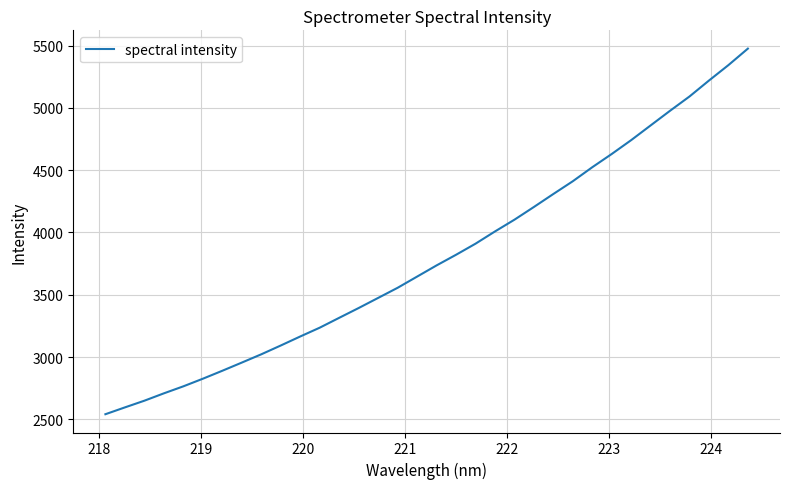

Count the number of categories in the chart.

34